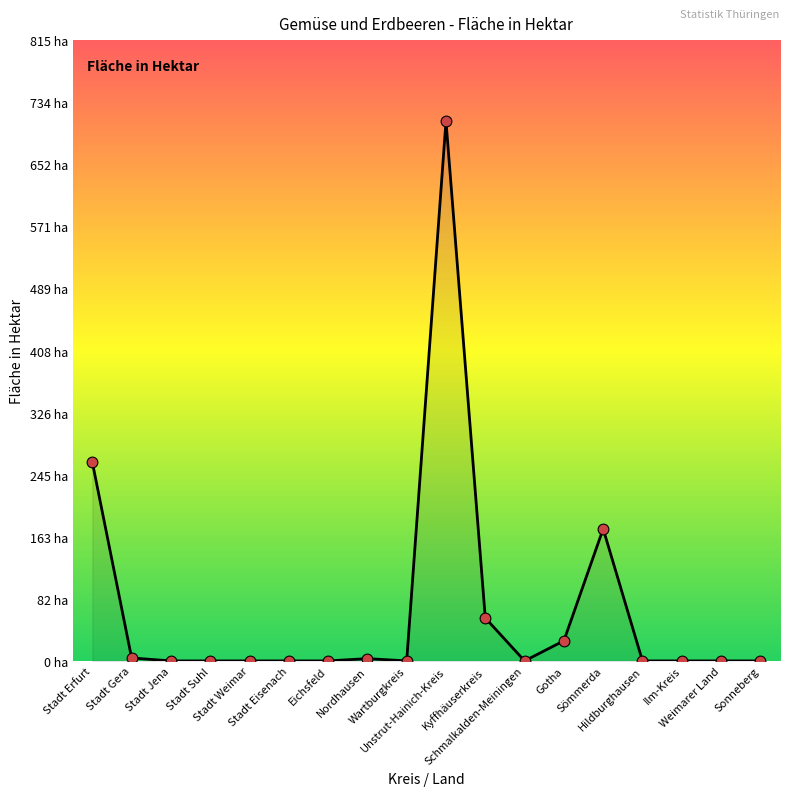

What is the change in value from Wartburgkreis to Gotha?

+26.4